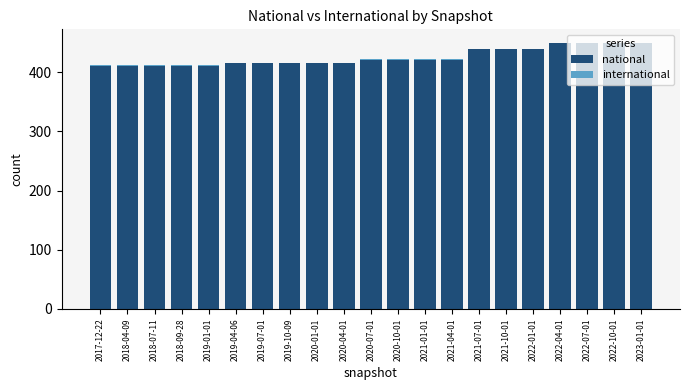

Count the national values in the range 415 to 439.

12